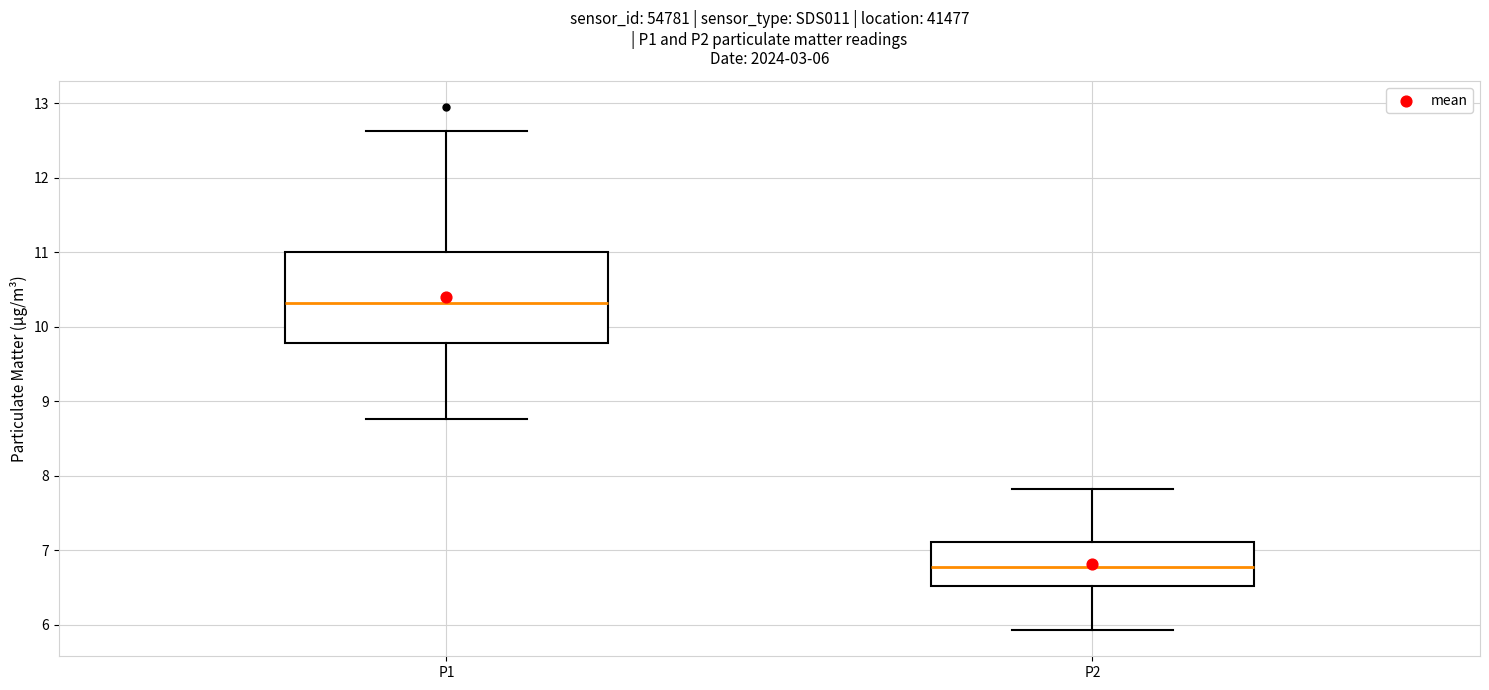

Comparing the boxes themselves (not the whiskers), which one is the tallest?

P1